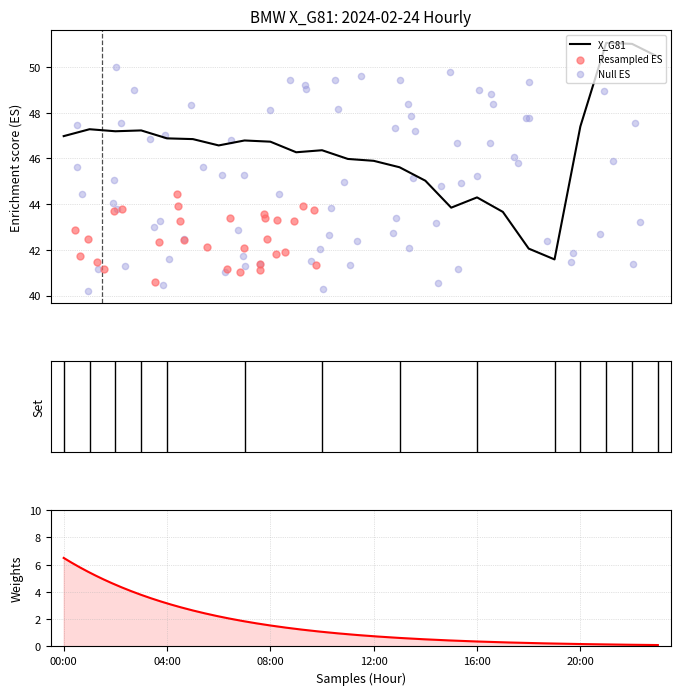

Between 14:00 and 20:00, which is larger?

20:00